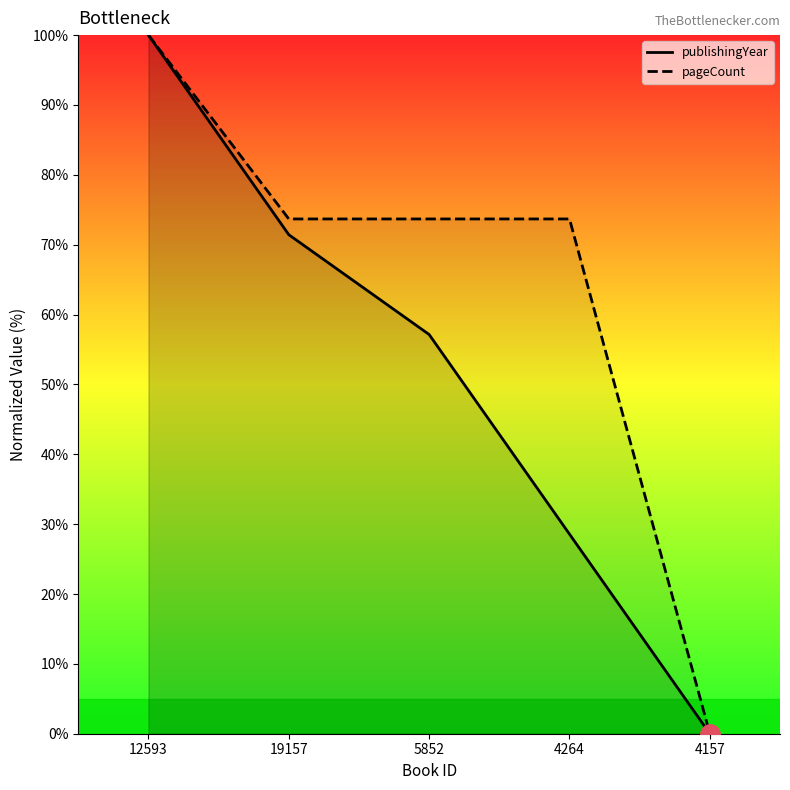

The value of pageCount at 4264 is 131.9. True or false?

False